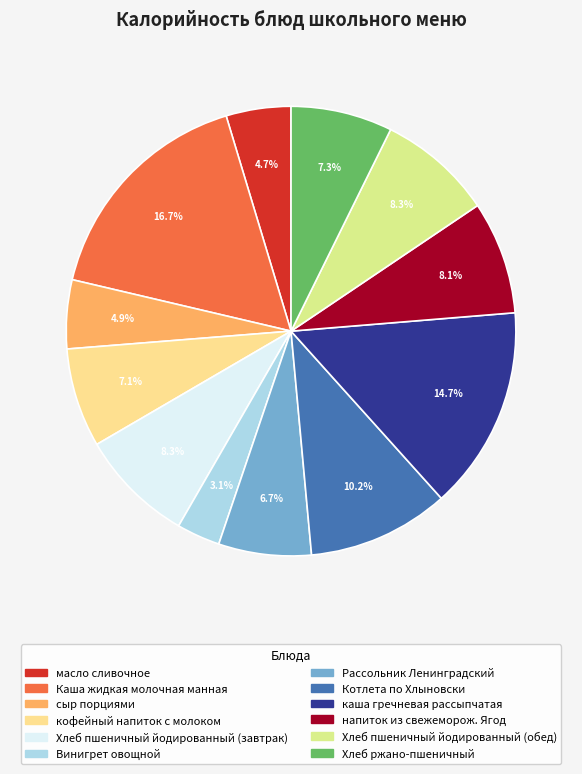

Does Винигрет овощной account for over 50% of the chart?

No